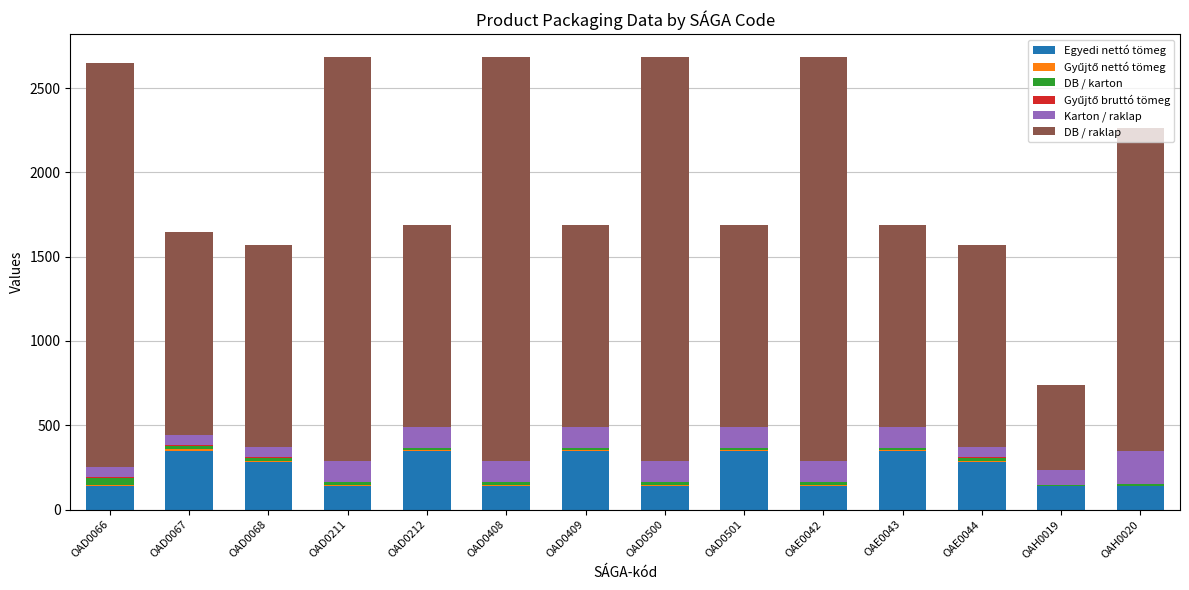

What is the total value across all series at OAD0408?

2685.8